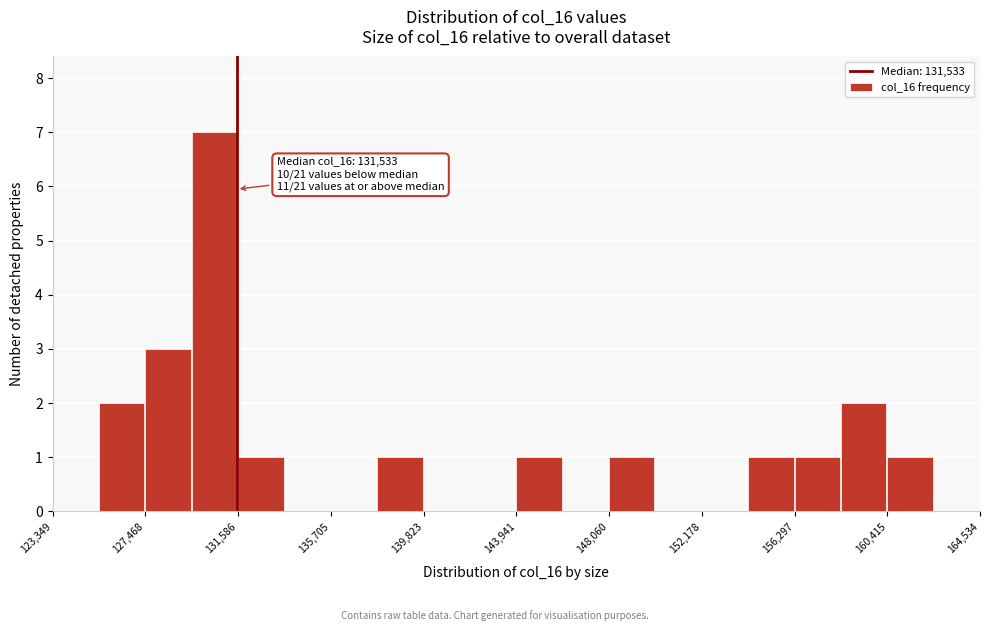

Over which range of the x-axis is the bar tallest?

129500 to 131500